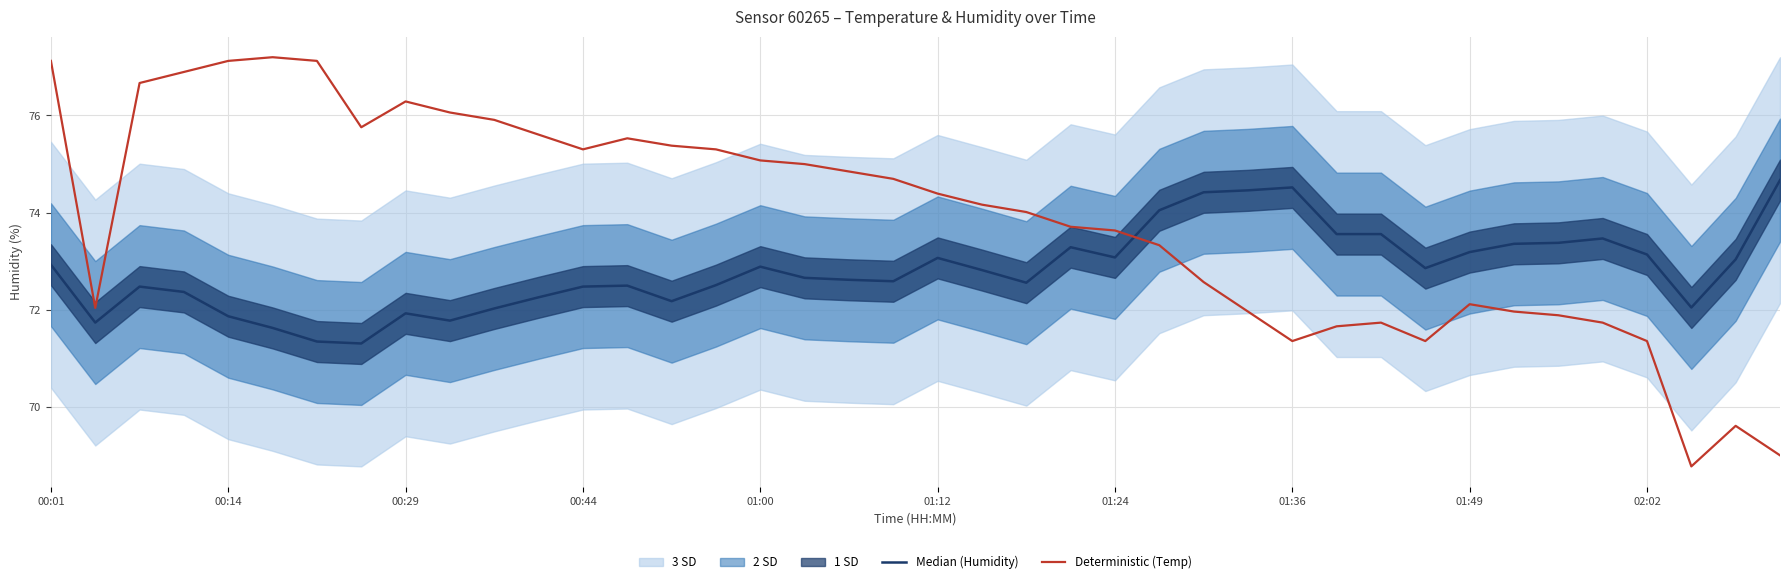

What is the approximate value of Deterministic (Temp) at 25?

73.3